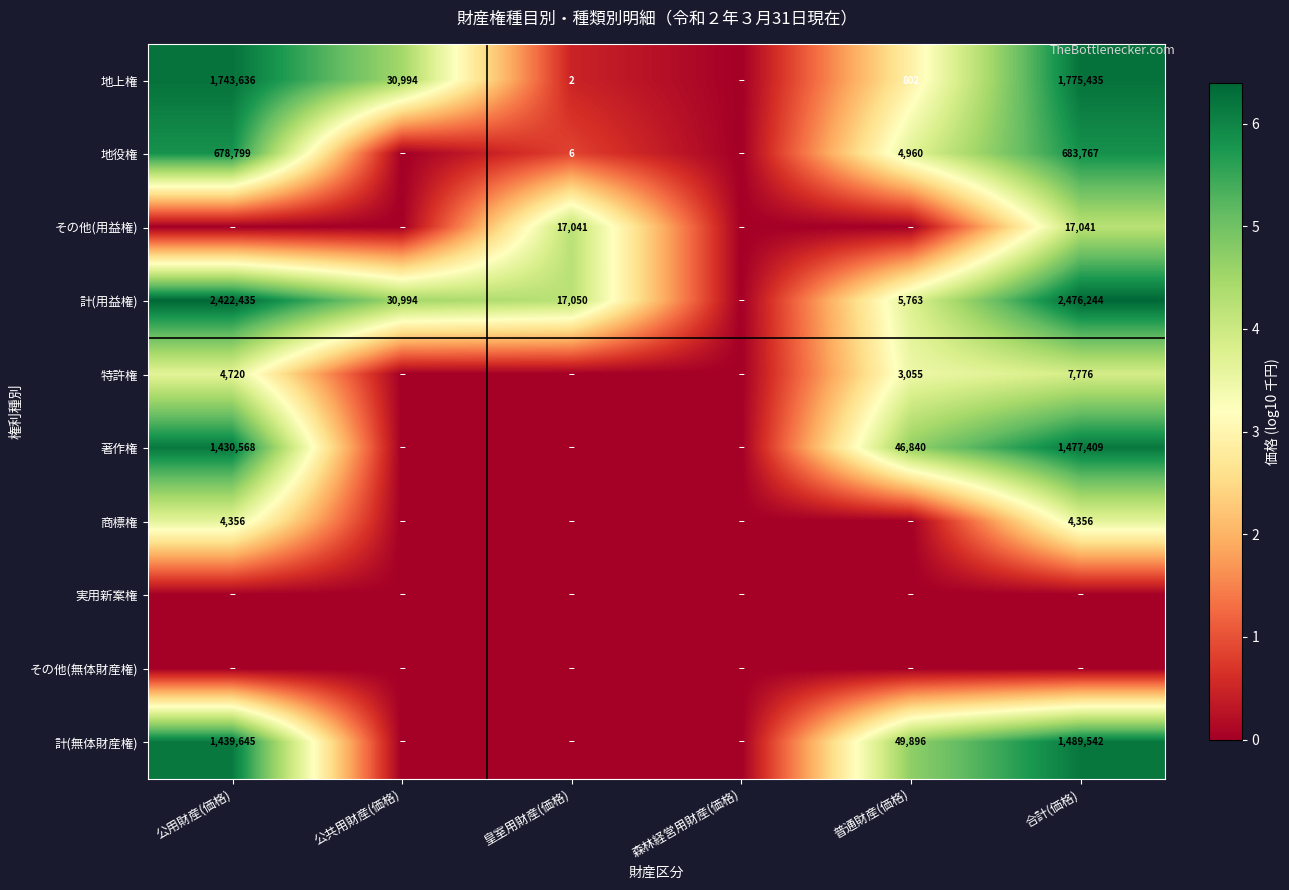

Which has a higher value, 普通財産(価格) or 公用財産(価格)?

公用財産(価格)